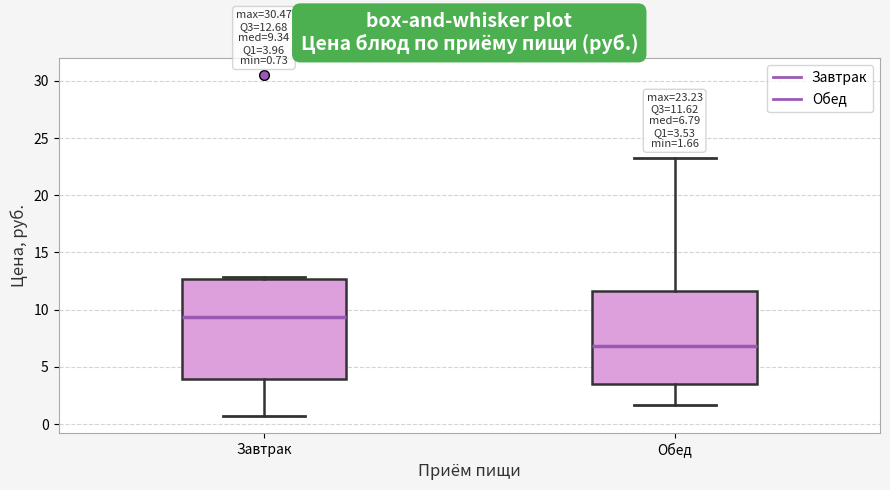

Which box's median line is the highest?

Завтрак